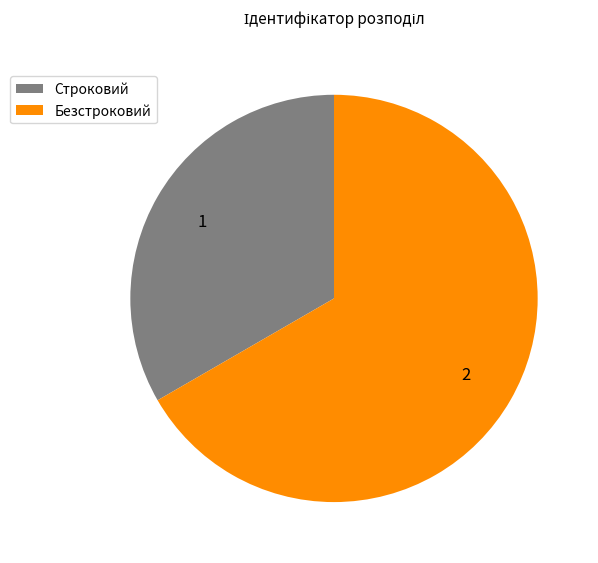

True or false: Строковий accounts for 19% of the total.

False